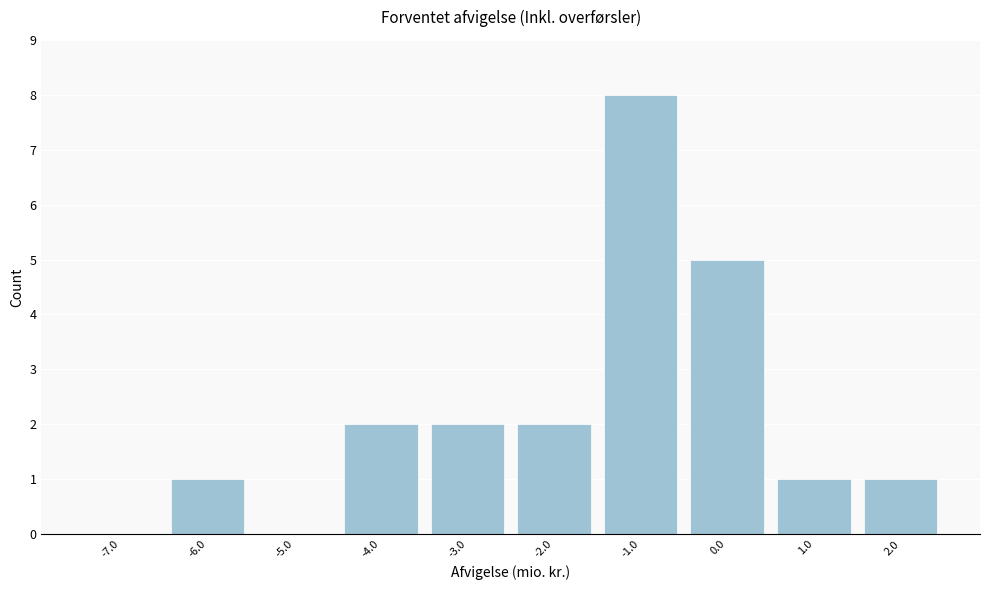

Reading left to right, list all the values displayed in this chart.

-7.0=0	-6.0=1	-5.0=0	-4.0=2	-3.0=2	-2.0=2	-1.0=8	0.0=5	1.0=1	2.0=1